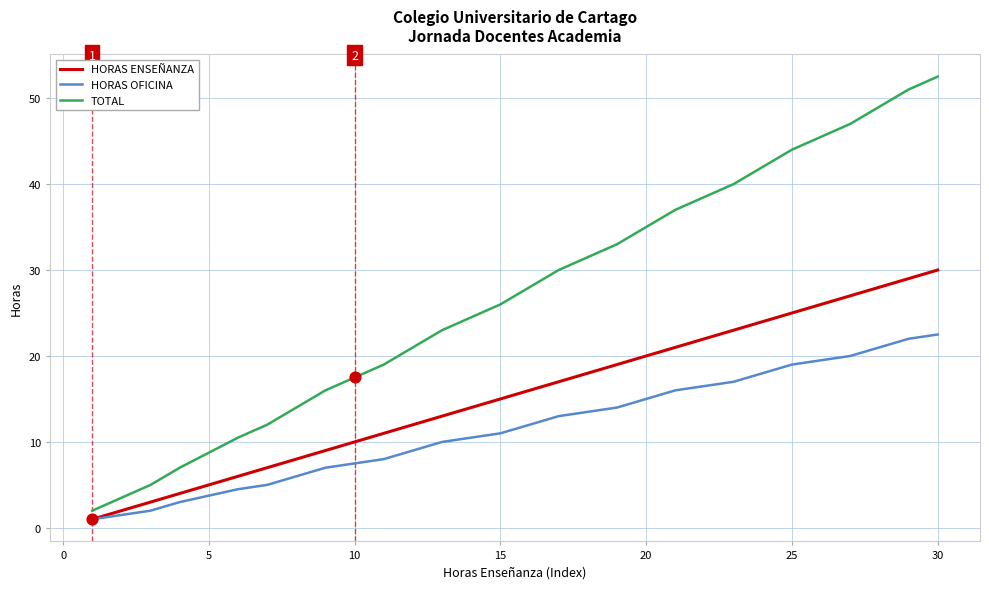

Which series has the largest range (max minus min)?

TOTAL